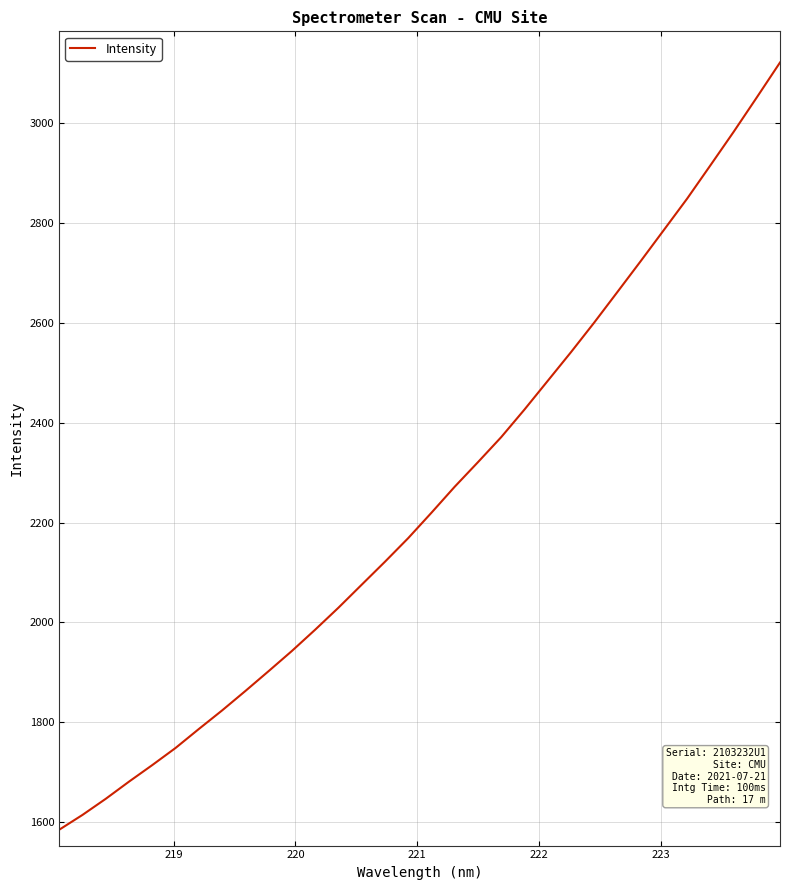

What is the difference between the maximum and minimum values?

1536.6